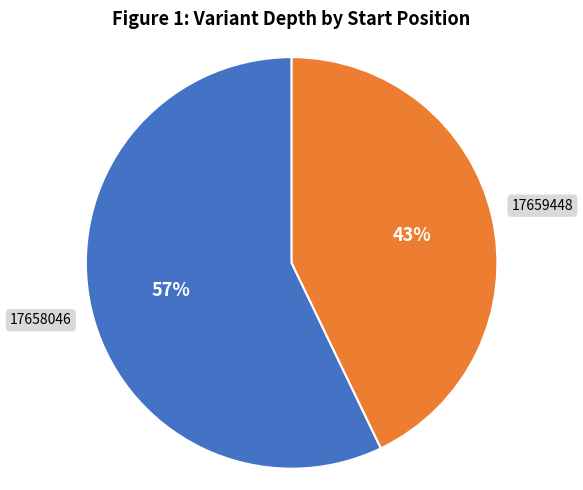

How many segments does this pie chart have?

2